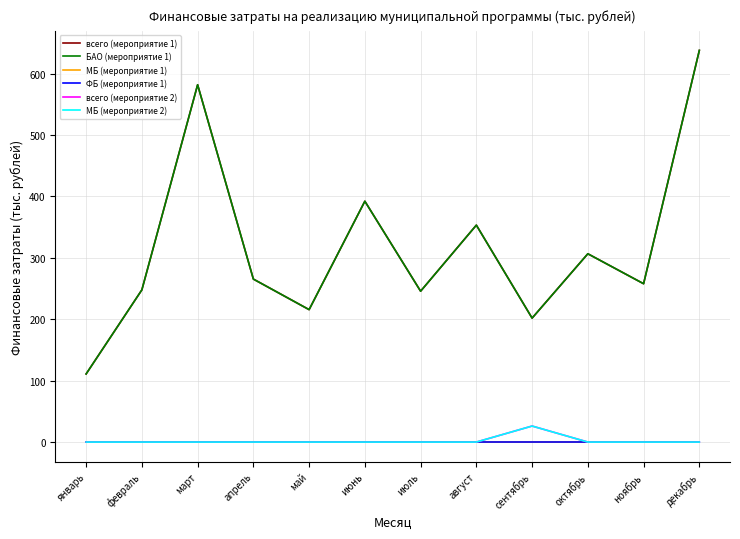

Does the chart display data point markers on the line(s)?

No